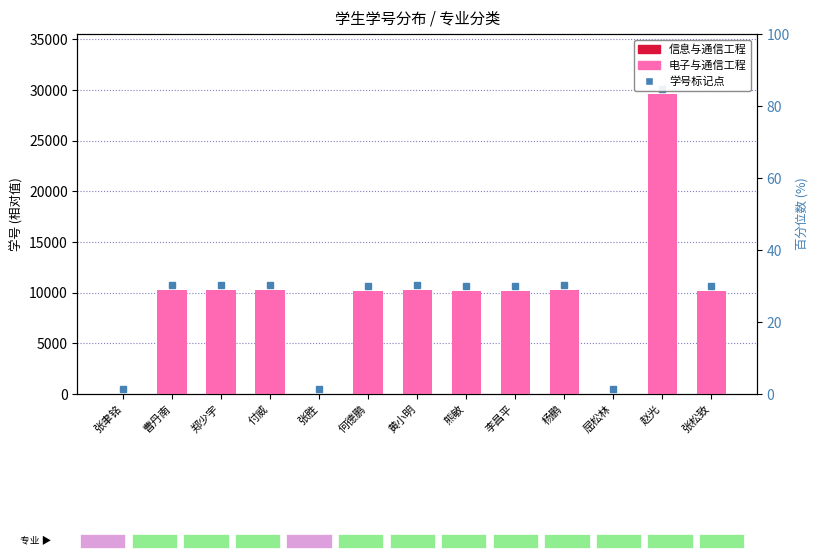

What is the change in value from 曹丹南 to 屈松林?

-10215